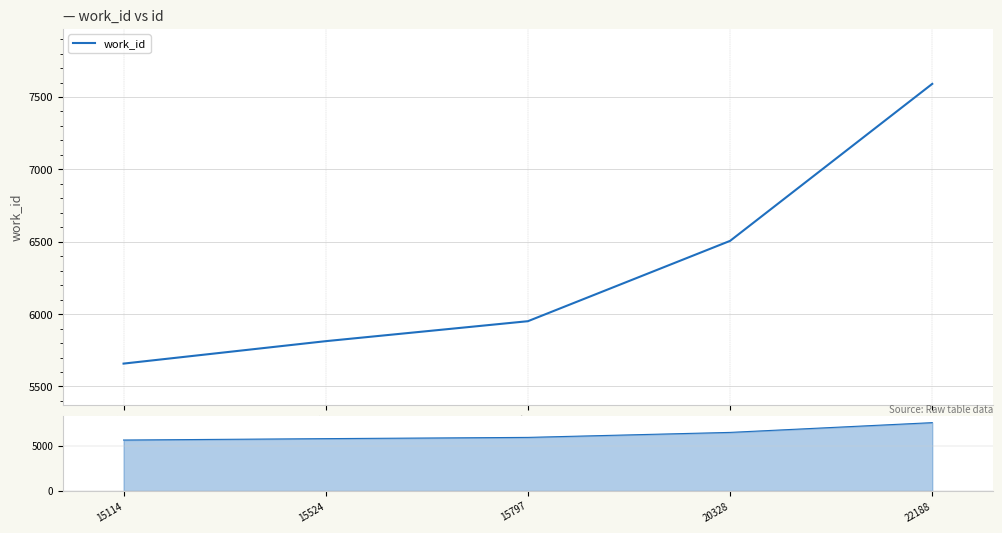

Reading right to left, extract all data points from this chart.

7591	6506	5951	5813	5658